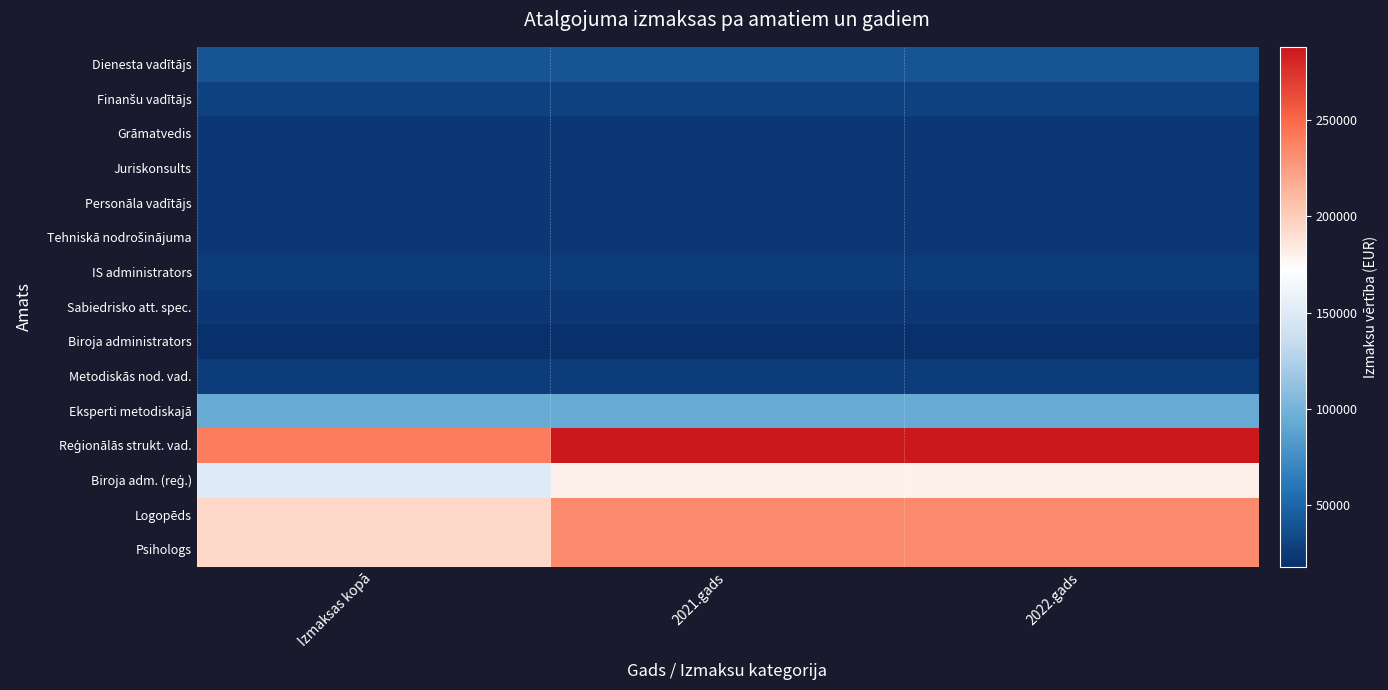

At which category is the sum across all series the highest?

2021.gads